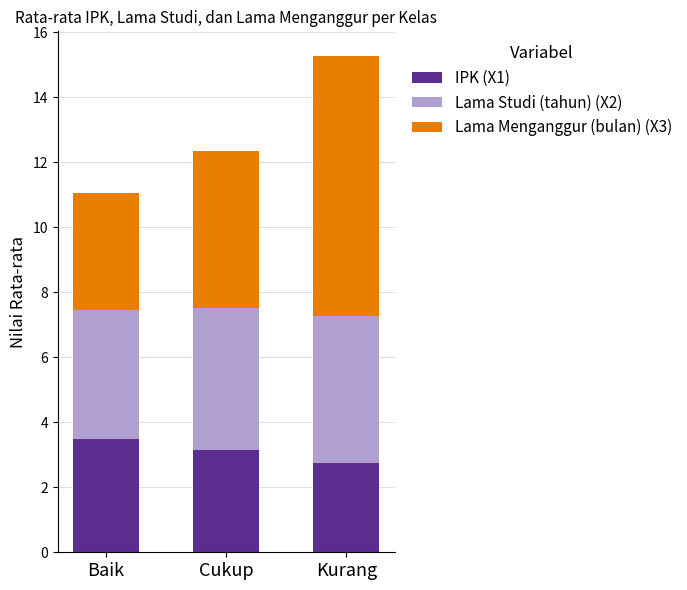

How many distinct data groups are displayed?

3